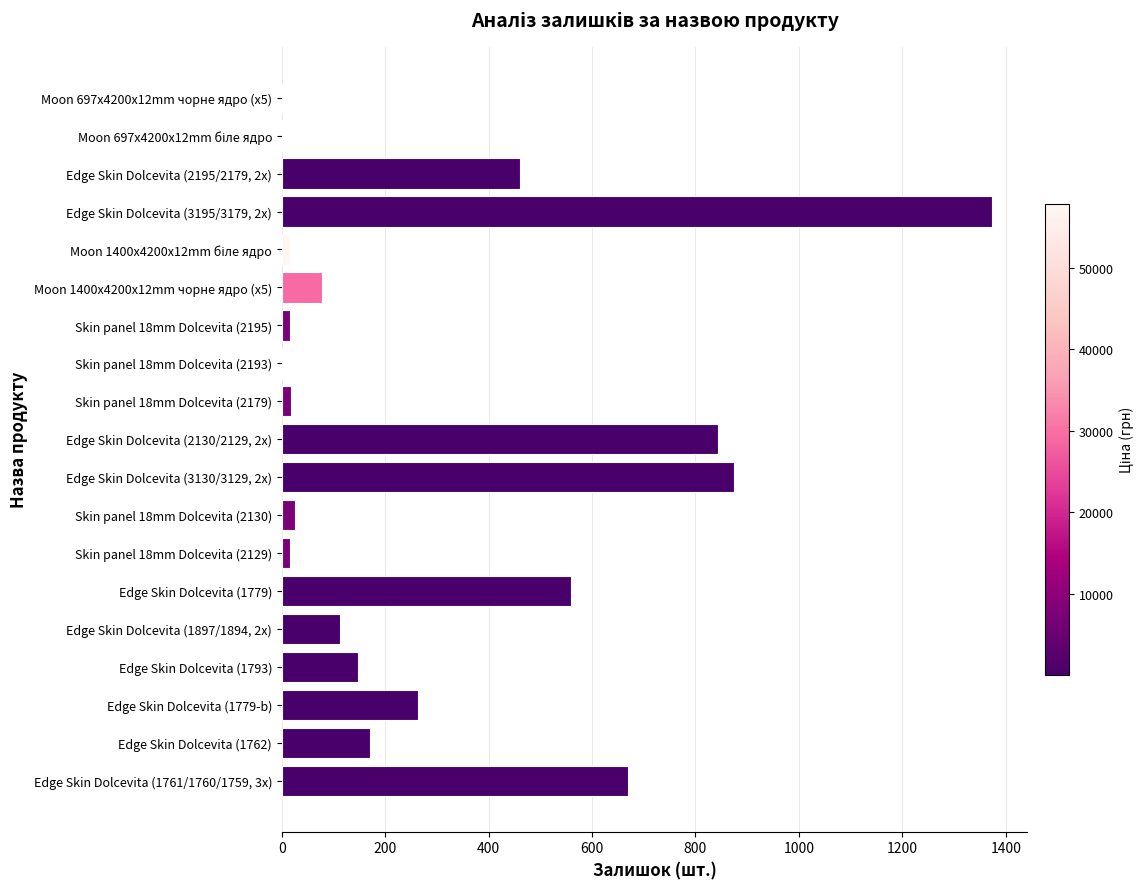

What is the ratio of the value at Edge Skin Dolcevita (1761/1760/1759, 3x) to the value at Edge Skin Dolcevita (3195/3179, 2x)?

0.5